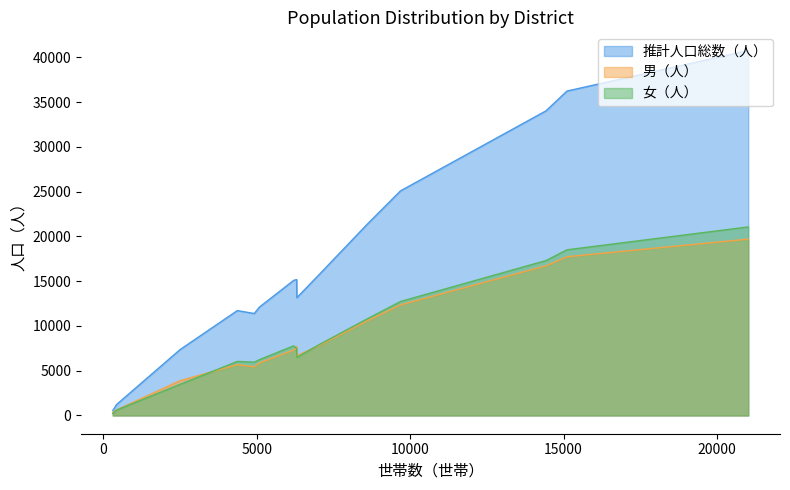

What is the approximate value of 推計人口総数（人） at 西, to the nearest 10?

7360